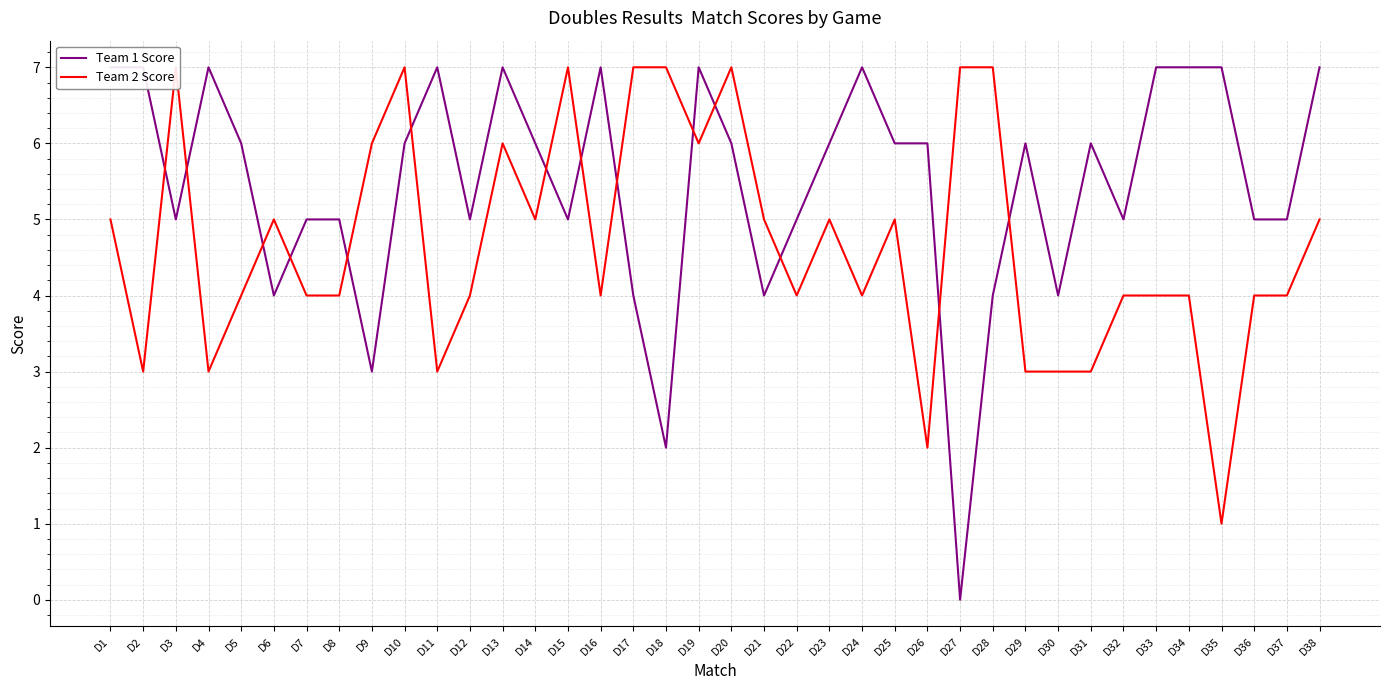

Which category has the highest value in the Team 2 Score series?

D3